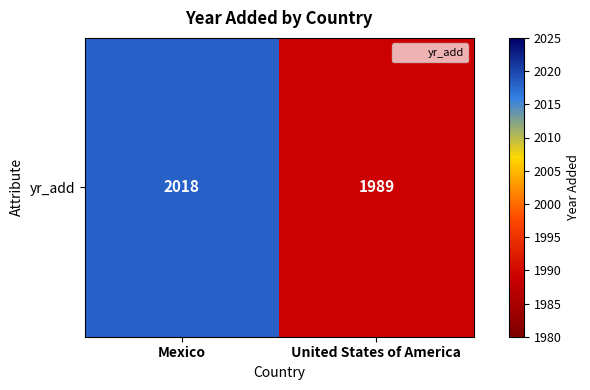

Read the value at United States of America, to the nearest 5.

1990